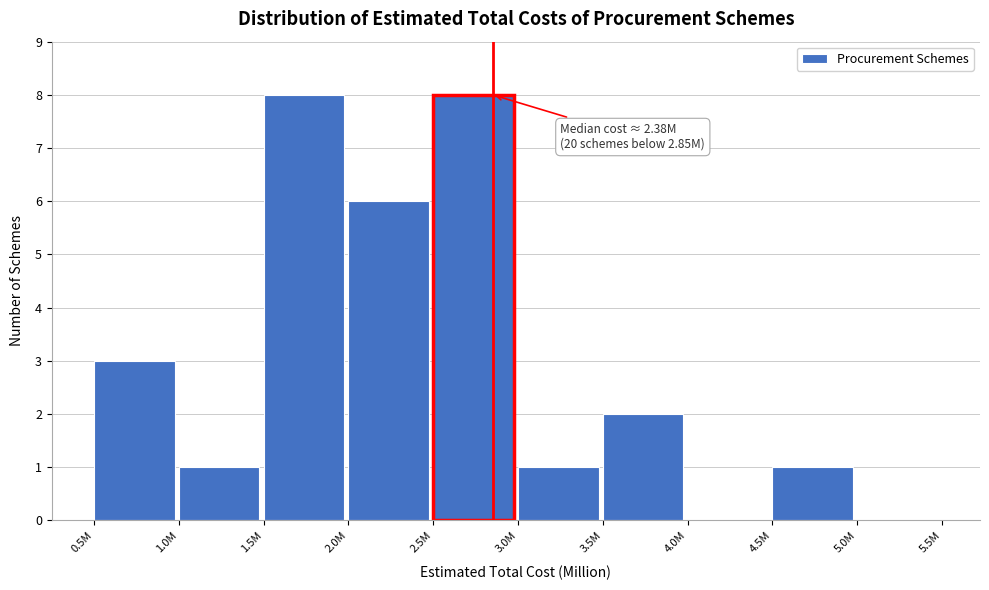

Reading left to right, transcribe all the data shown in this chart.

0.5M=3	1.0M=1	1.5M=8	2.0M=6	2.5M=8	3.0M=1	3.5M=2	4.0M=0	4.5M=1	5.0M=0